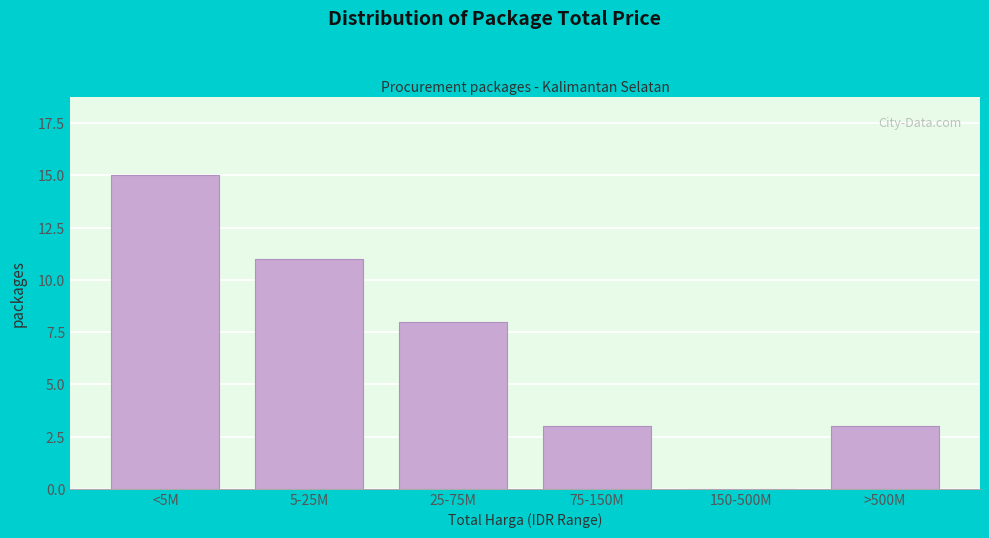

Reading left to right, extract all data points from this chart.

<5M=15	5-25M=11	25-75M=8	75-150M=3	150-500M=0	>500M=3